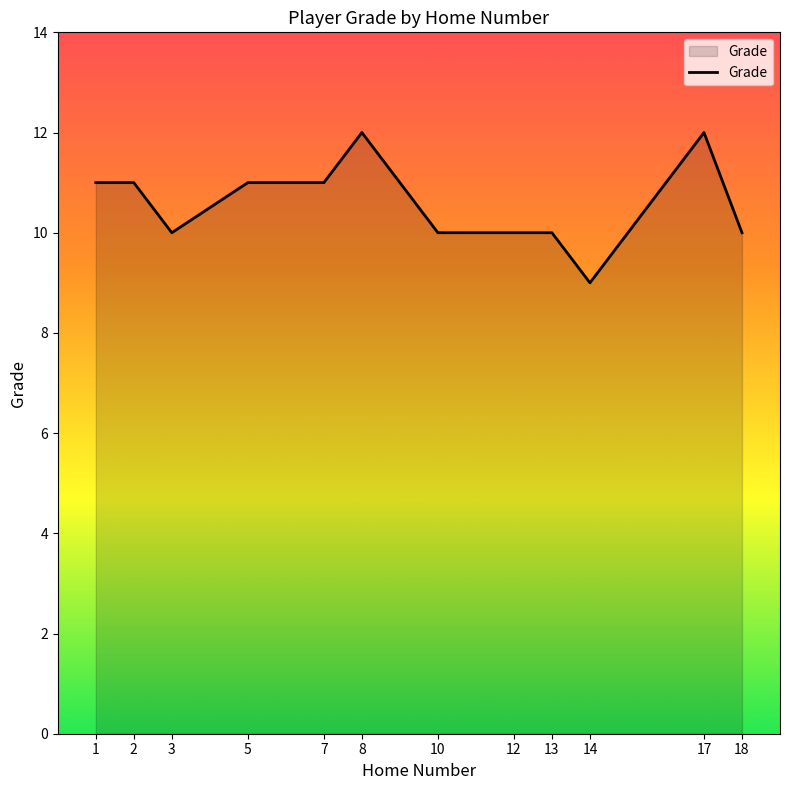

How many lines are shown in the chart?

1